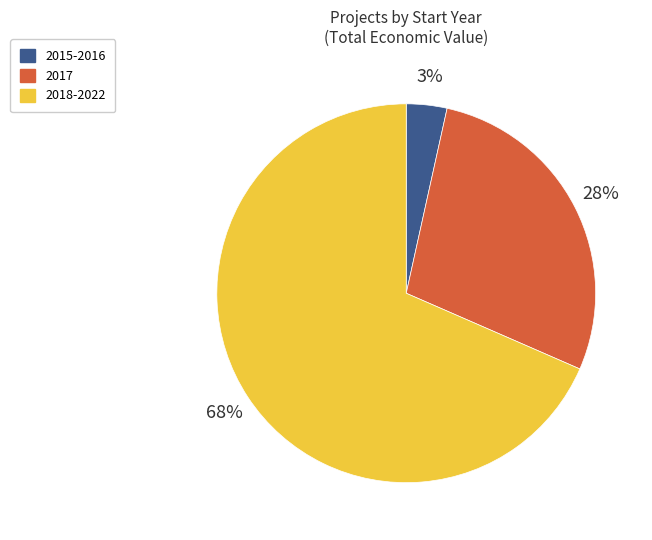

Is there any slice that represents more than half of the pie?

Yes